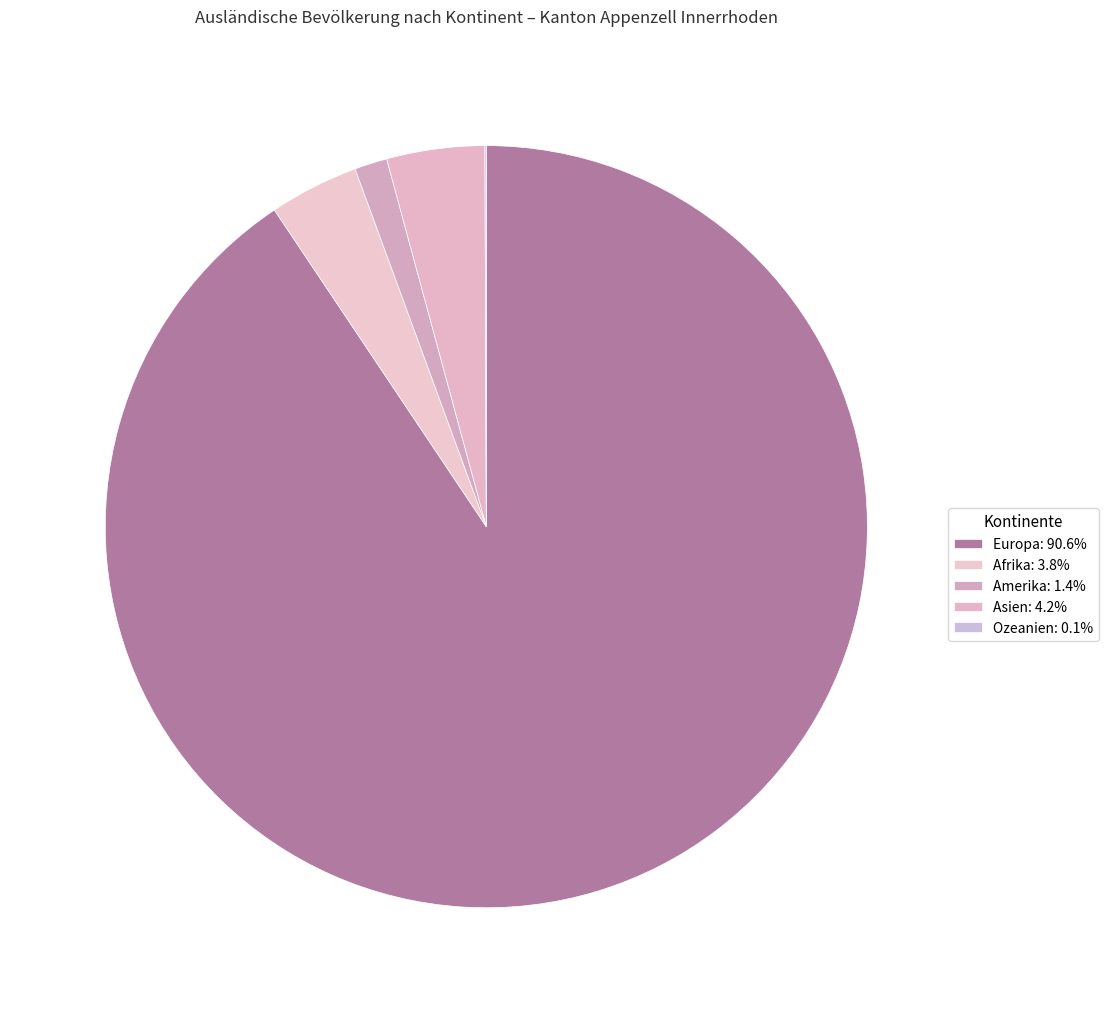

True or false: Europa accounts for 91% of the total.

True